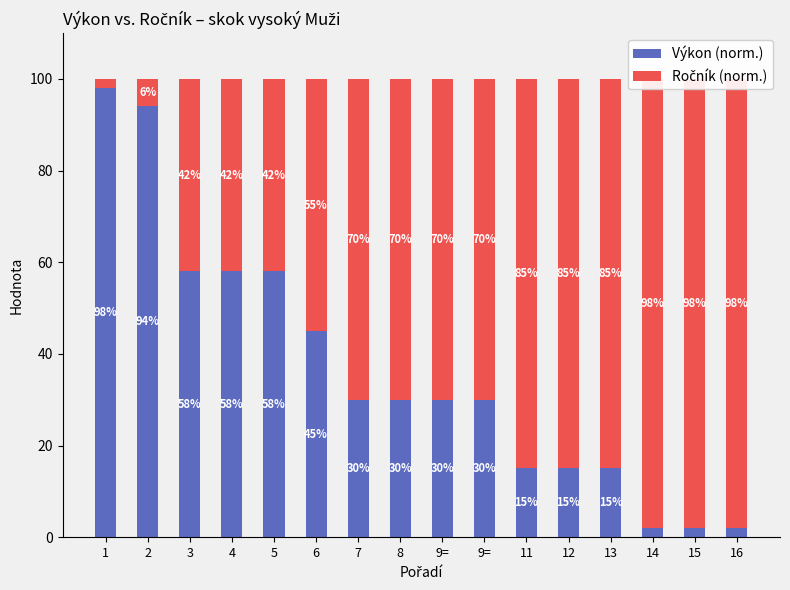

Rank the series by their average value, from highest to lowest.

Ročník (norm.), Výkon (norm.)